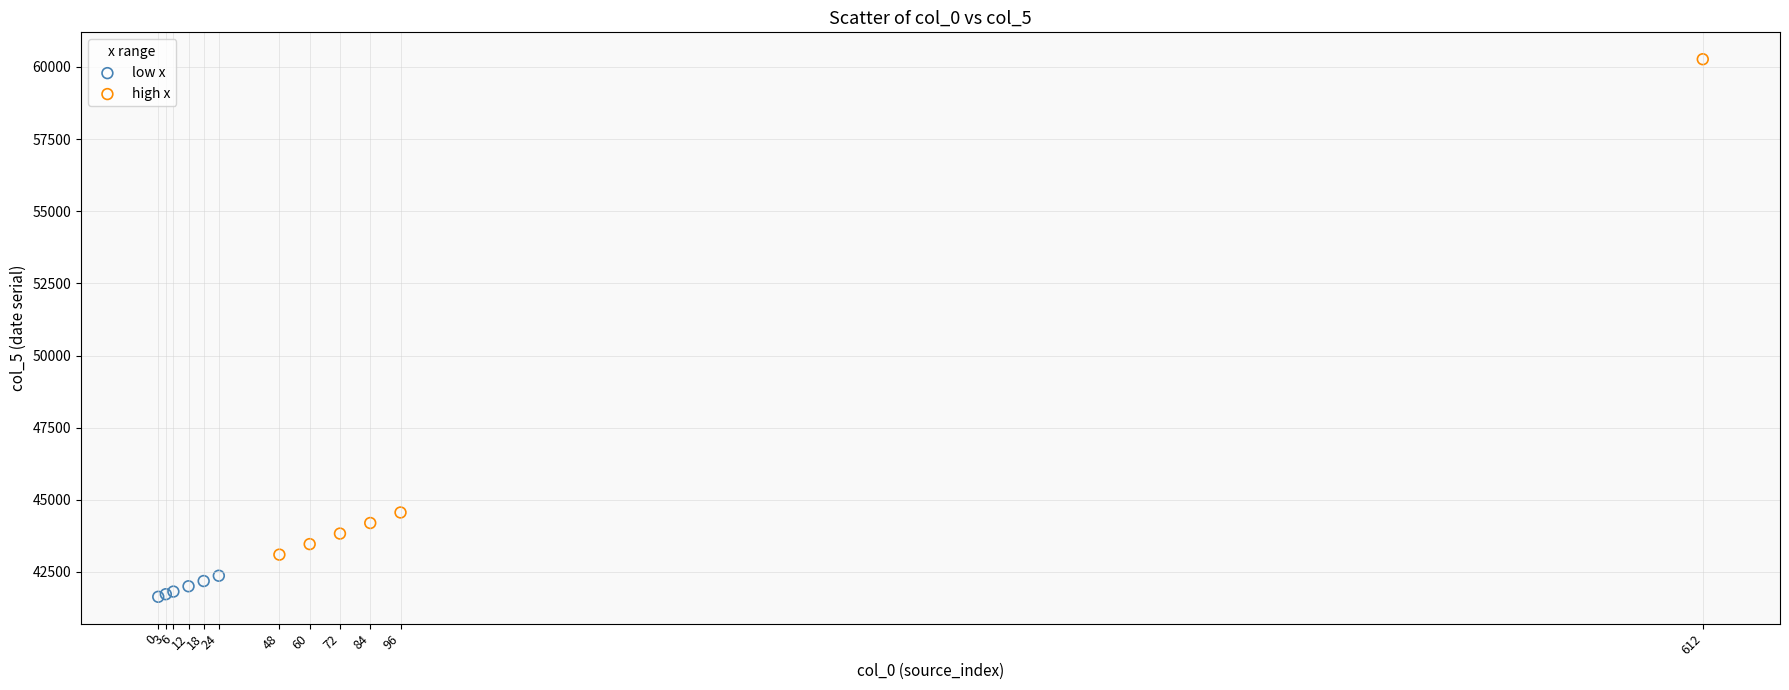

What are all the series names shown in the legend?

low x, high x